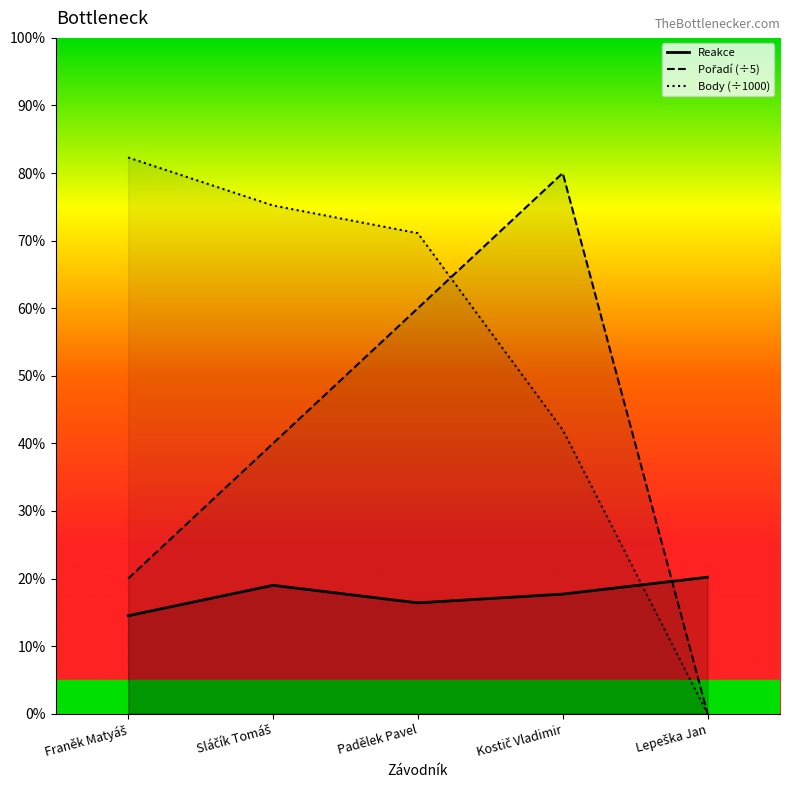

Which series ends up on top after the final intersection of Body and Pořadí?

Pořadí